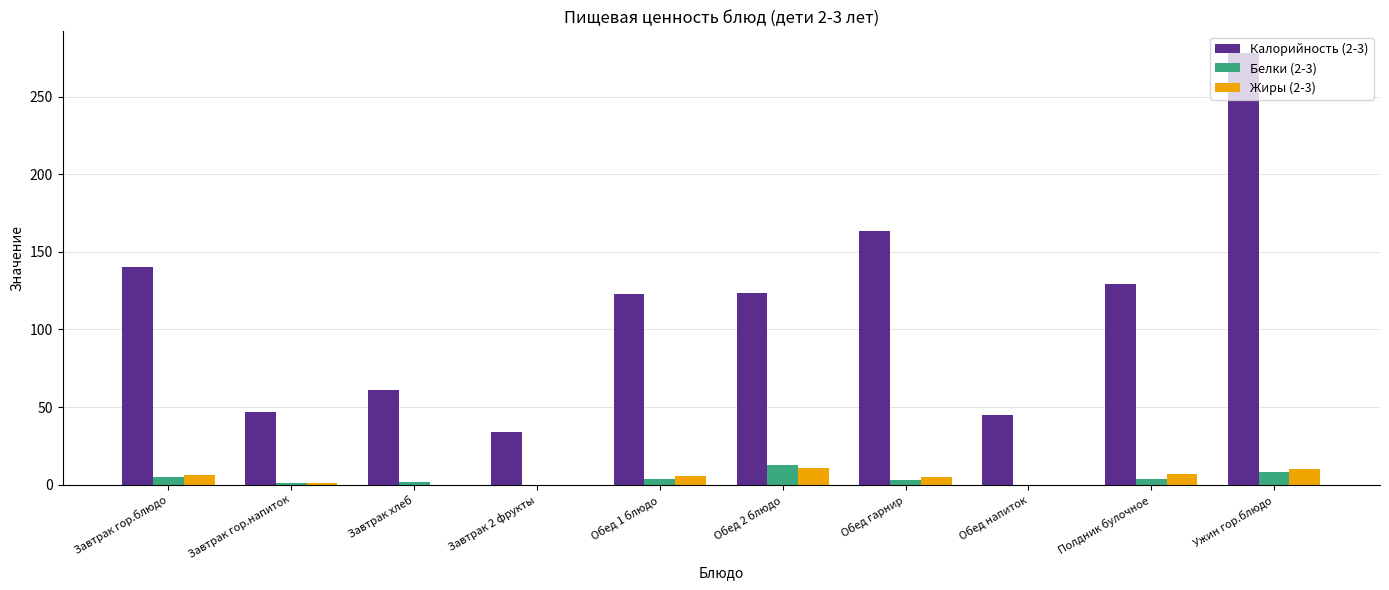

How many categories are shown in the chart?

10